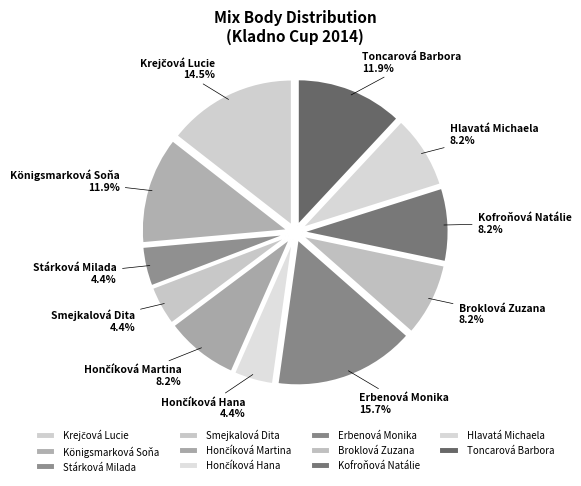

To the nearest percent, what is the average slice percentage?

9%